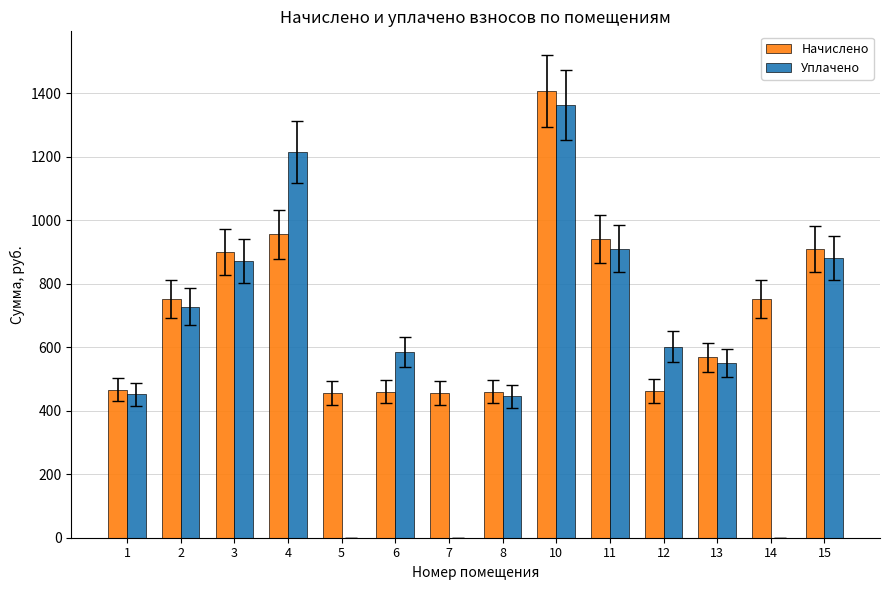

True or false: Начислено has a value of 940.3 at 11.

True